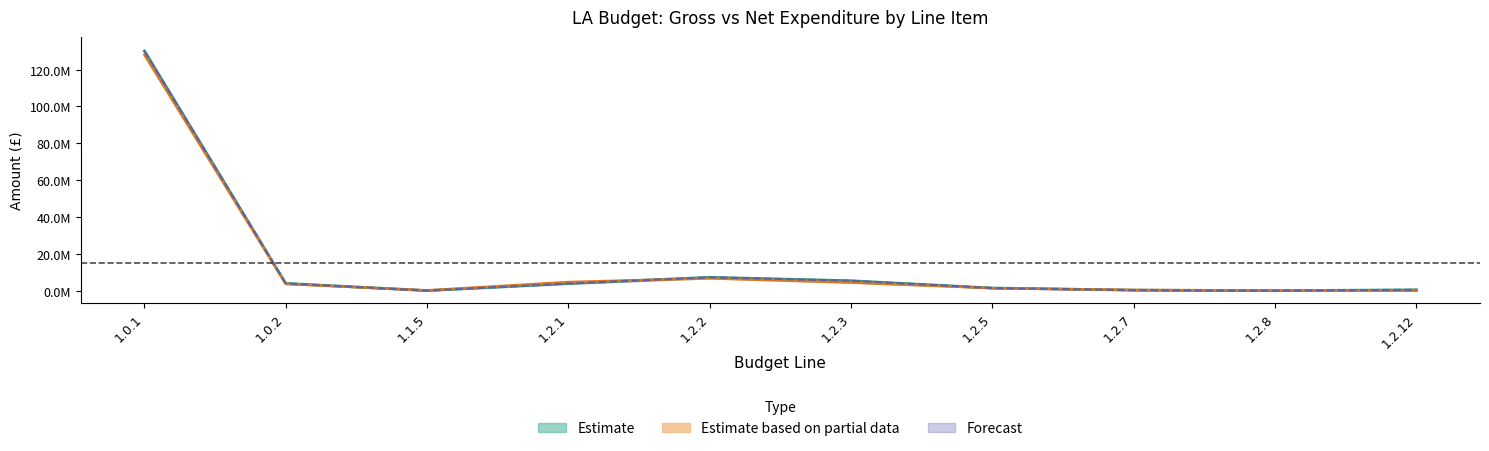

What is the difference between the maximum and second lowest values in the Previous Net series?

127877075